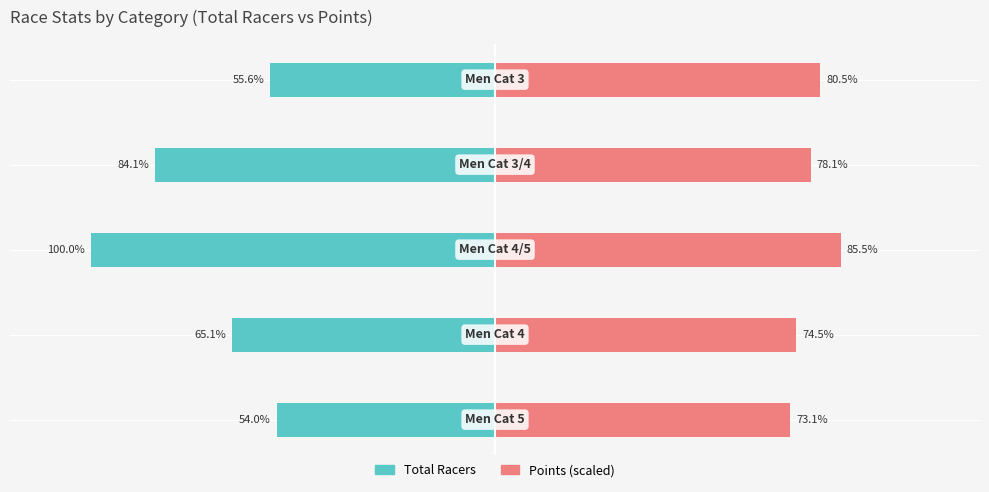

How many data points in Points (scaled) are less than 78?

2